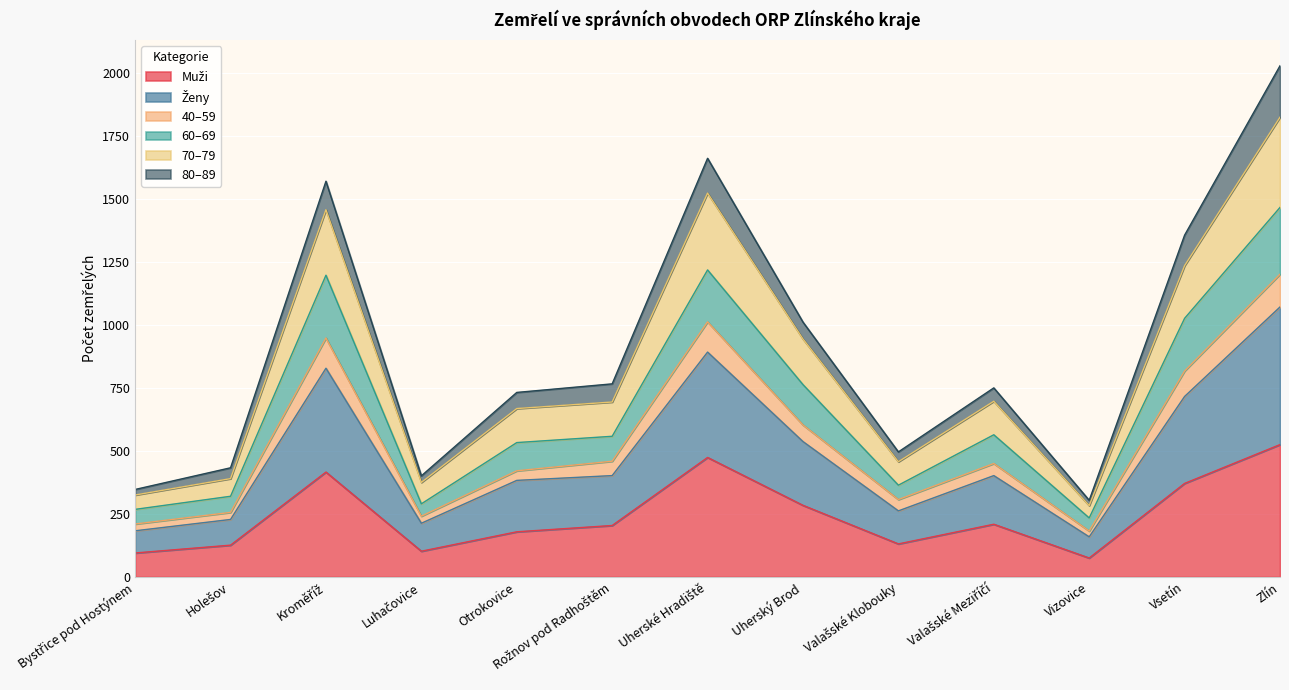

Where is the first local maximum for 70–79?

Kroměříž